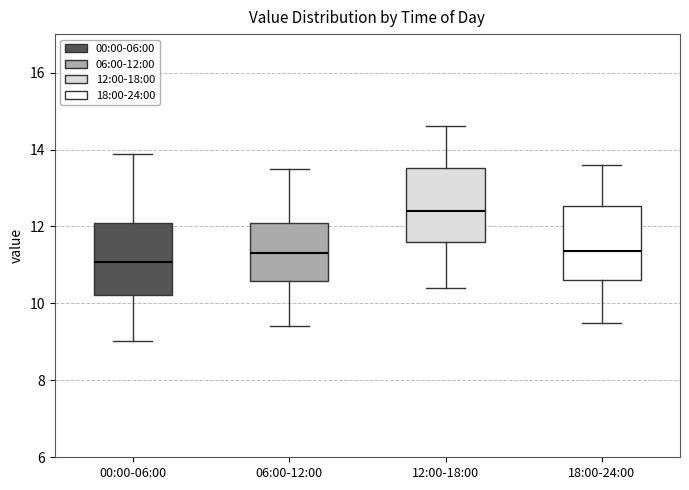

Where does the median line of the box for 18:00-24:00 sit on the y-axis? The values are not printed on the chart, so give them approximately, as read against the axis.

11.4